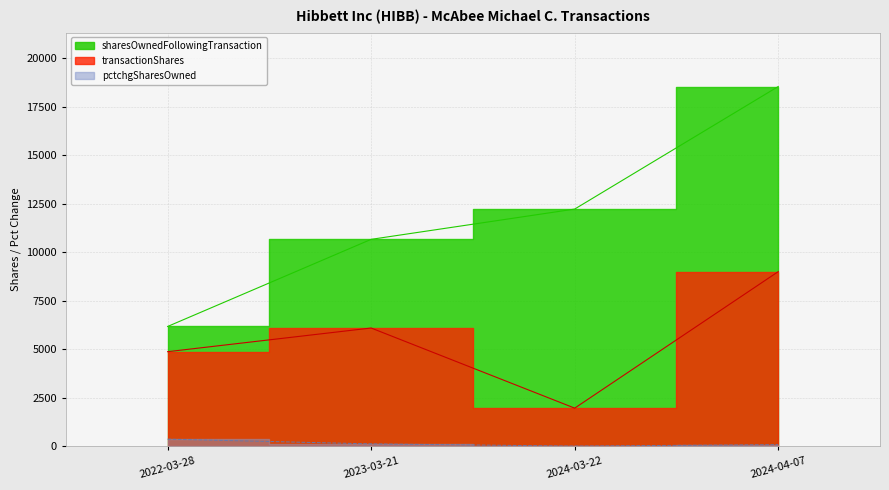

What position from the right is 2023-03-21?

3